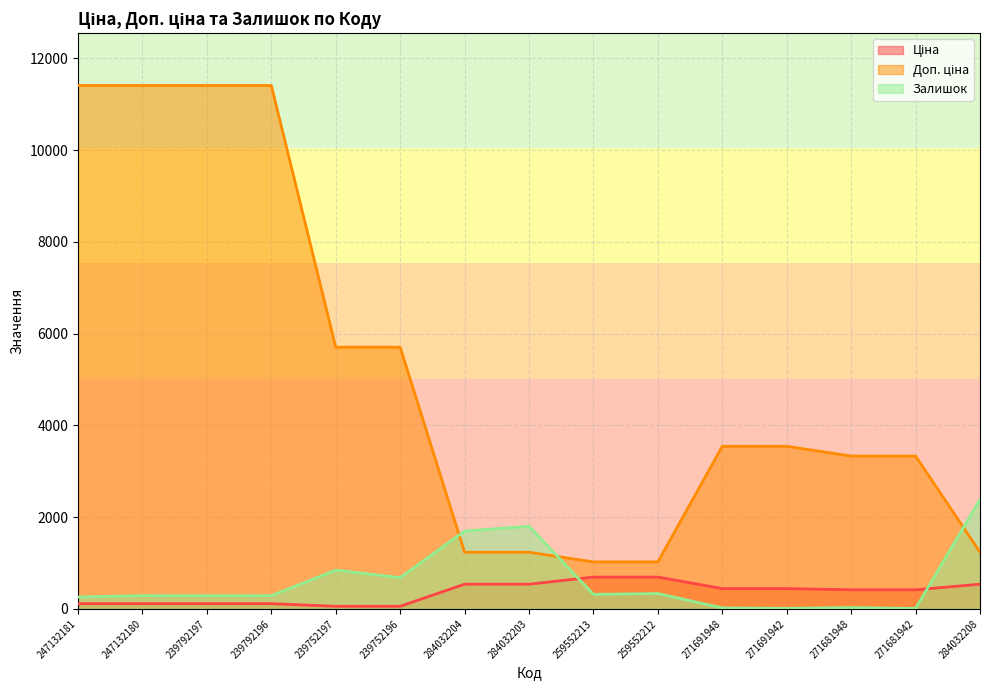

What is the label of the 2nd point from the left?

247132180